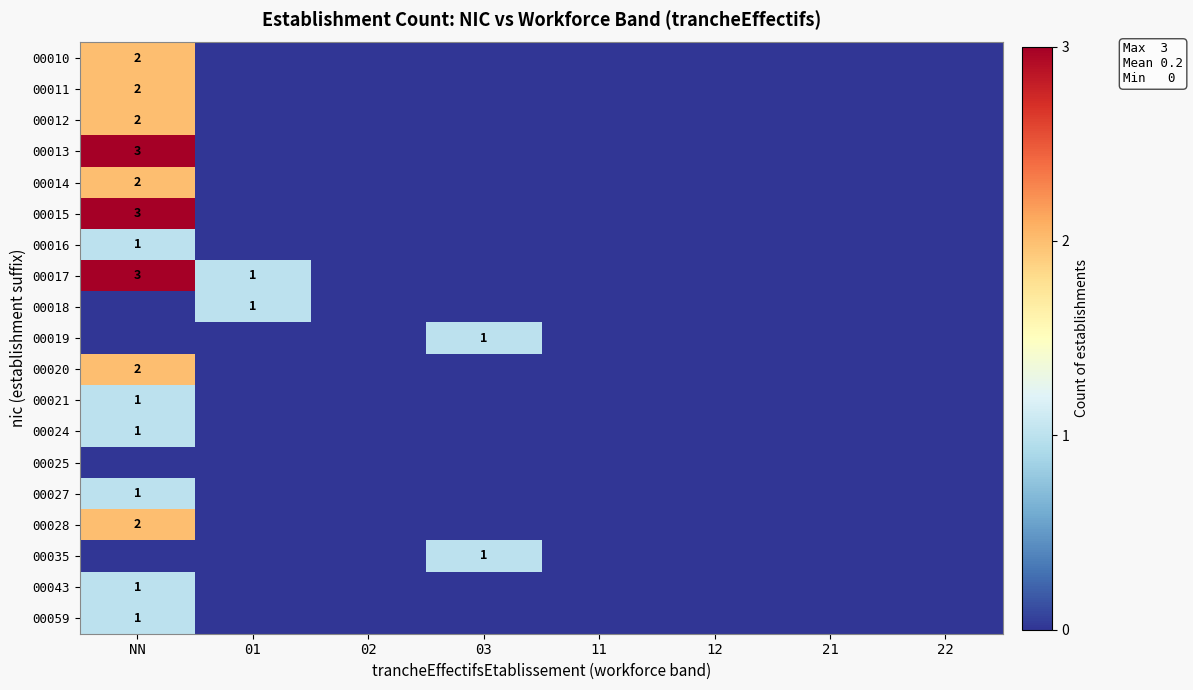

The 00015 series shows 1 at NN. True or false?

False